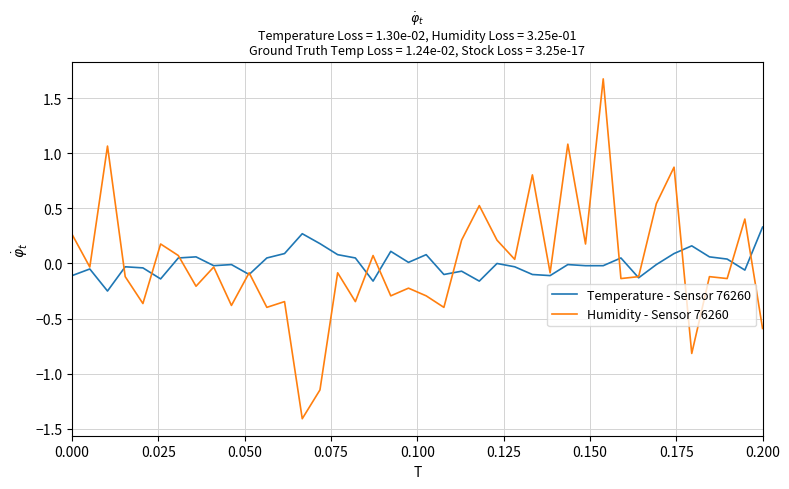

What is the highest value of the Humidity - Sensor 76260 series?

1.7